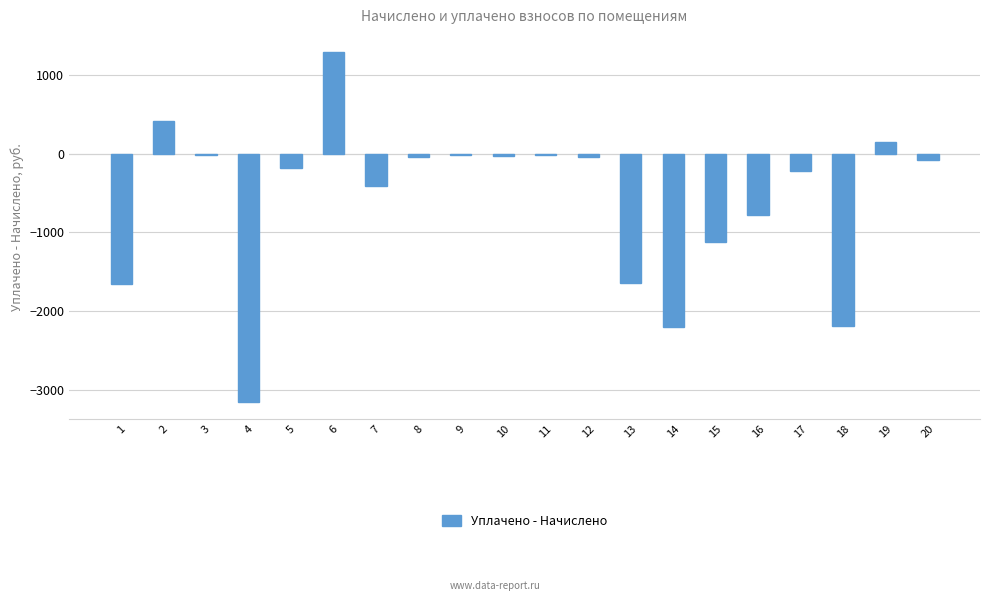

Is it true that the value at 15 is -1120.8?

True